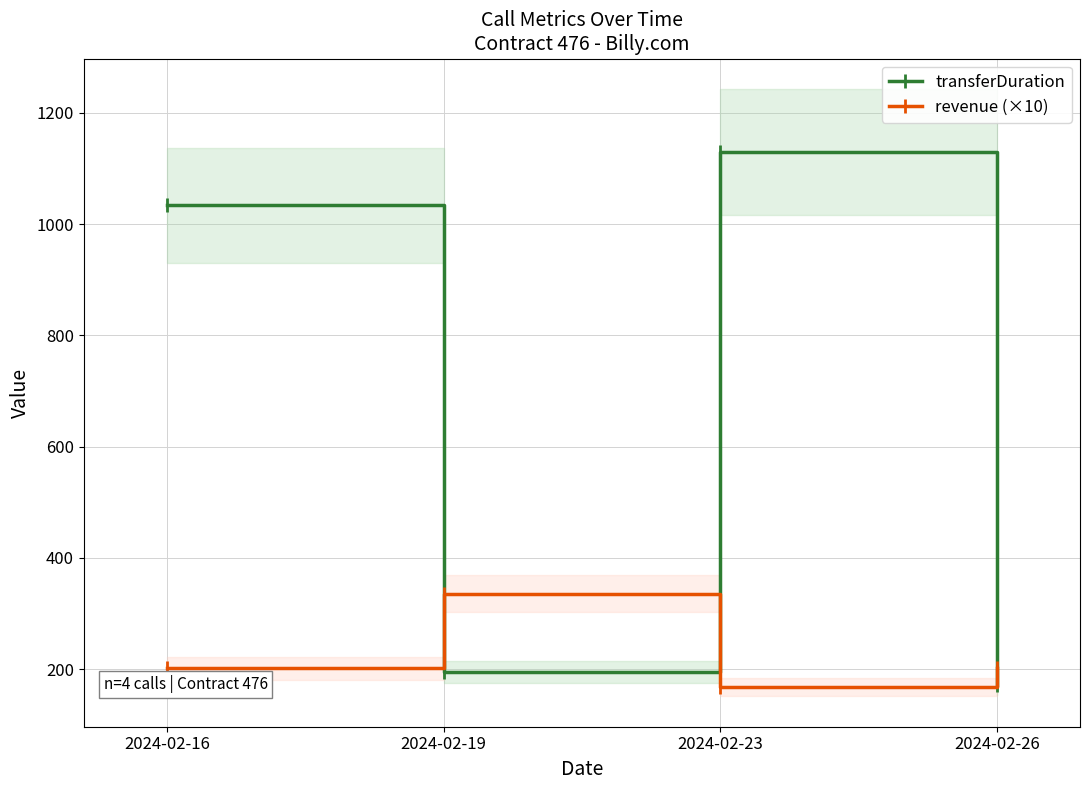

Where do revenue (×10) and transferDuration first cross each other?

2024-02-16 and 2024-02-19